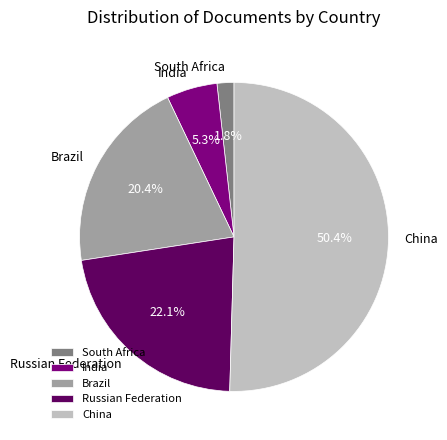

Combined, do India and South Africa account for over 50%?

No